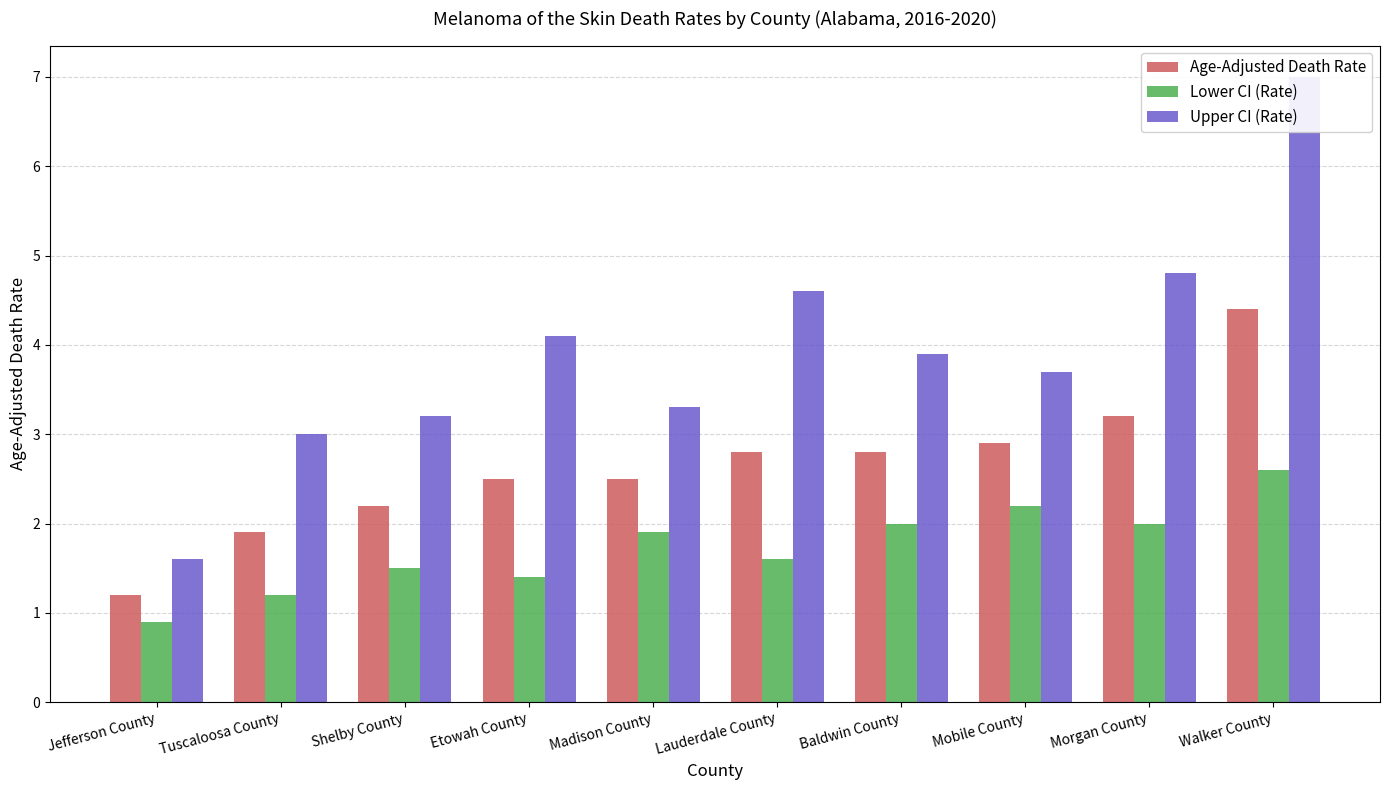

Where does the Lower CI (Rate) series first go above 1?

Tuscaloosa County